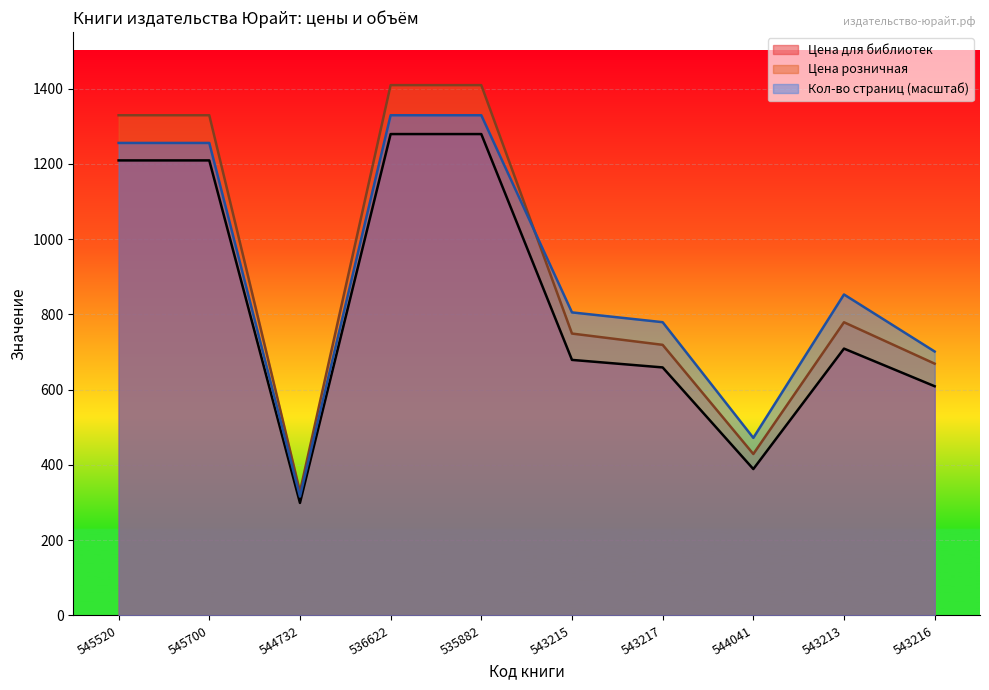

Read the Цена для библиотек value at 543216.

609.0